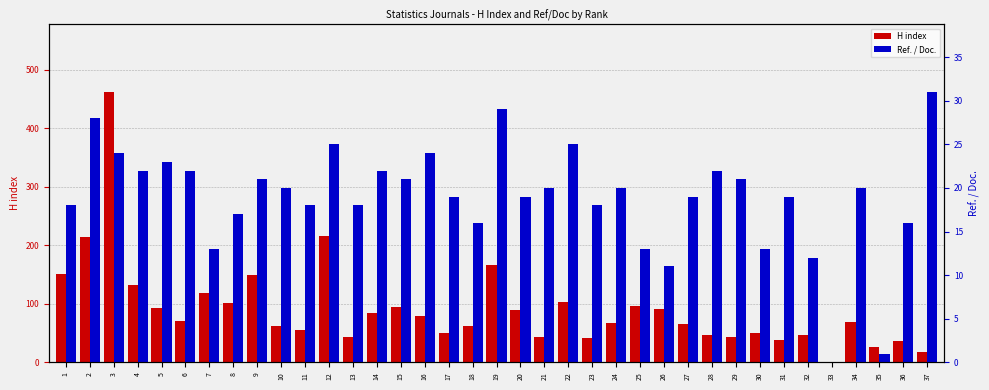

List the labels in order of Ref. / Doc. value, smallest first.

33, 35, 26, 32, 7, 25, 30, 18, 36, 8, 1, 11, 13, 23, 17, 20, 27, 31, 10, 21, 24, 34, 9, 15, 29, 4, 6, 14, 28, 5, 3, 16, 12, 22, 2, 19, 37